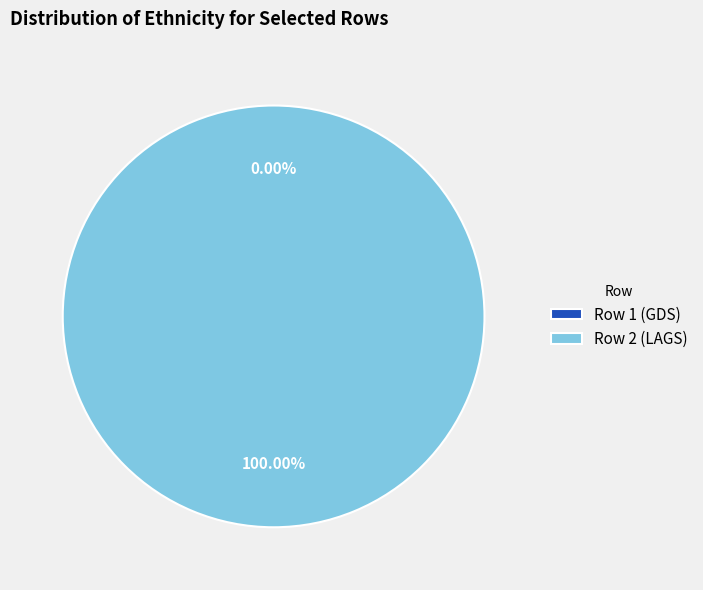

Rank the categories by value from lowest to highest.

1, 2